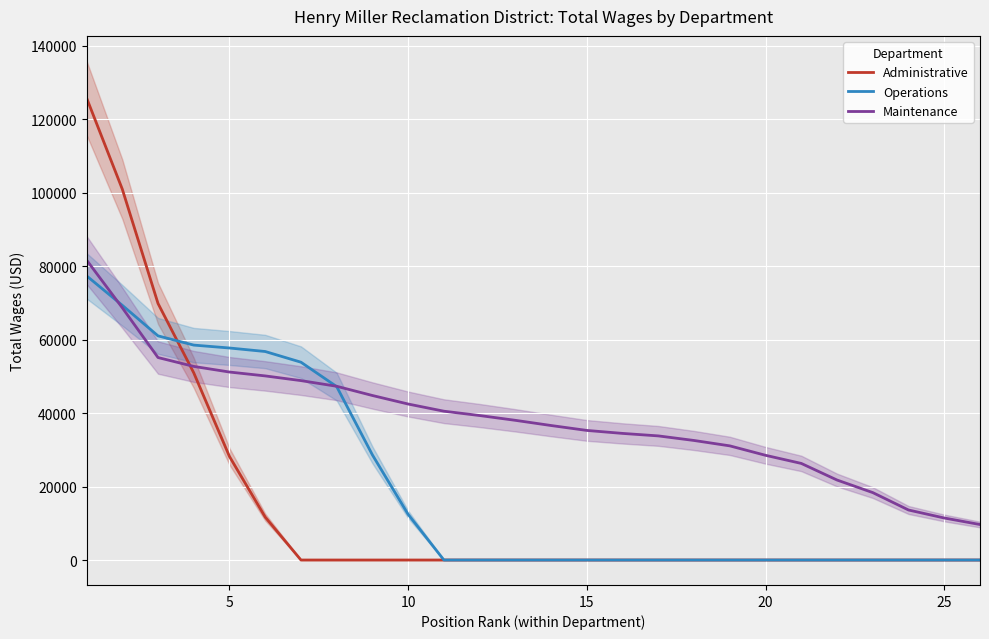

What is the maximum value for Administrative?

125867.0